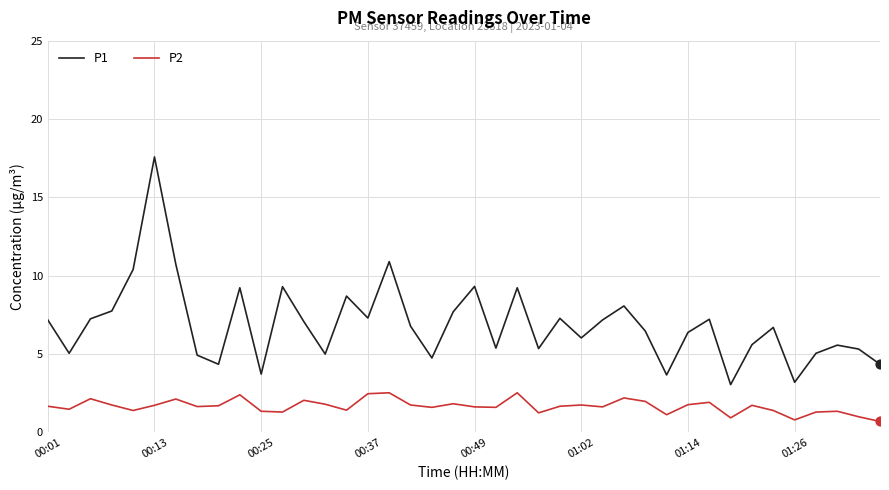

Which series has the largest total across all categories?

P1